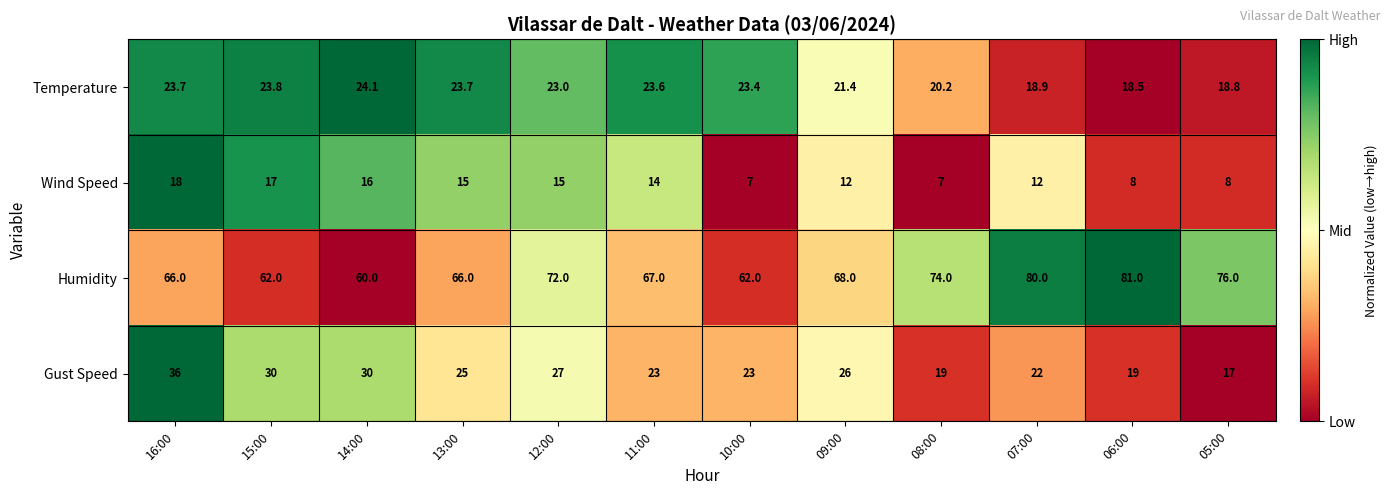

Rank the series by their maximum value, from lowest to highest.

Wind Speed, Temperature, Gust Speed, Humidity